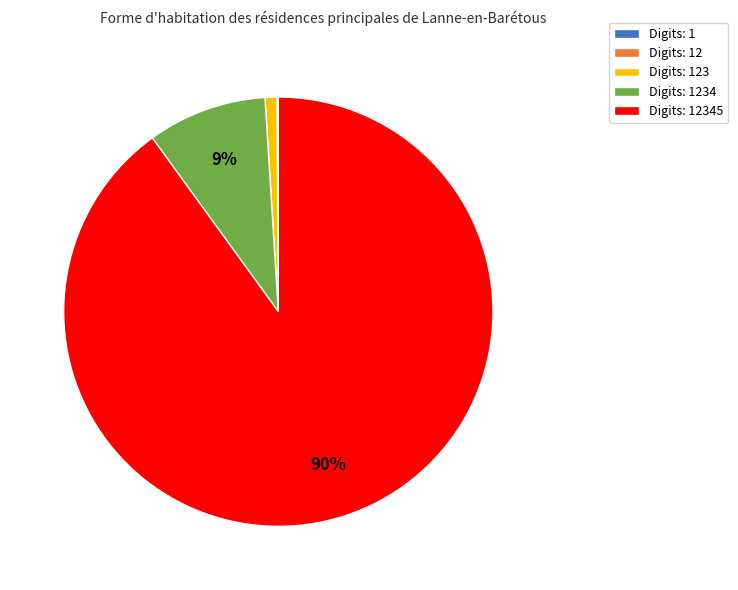

To the nearest percent, what is the difference between the largest and smallest slice percentages?

90%